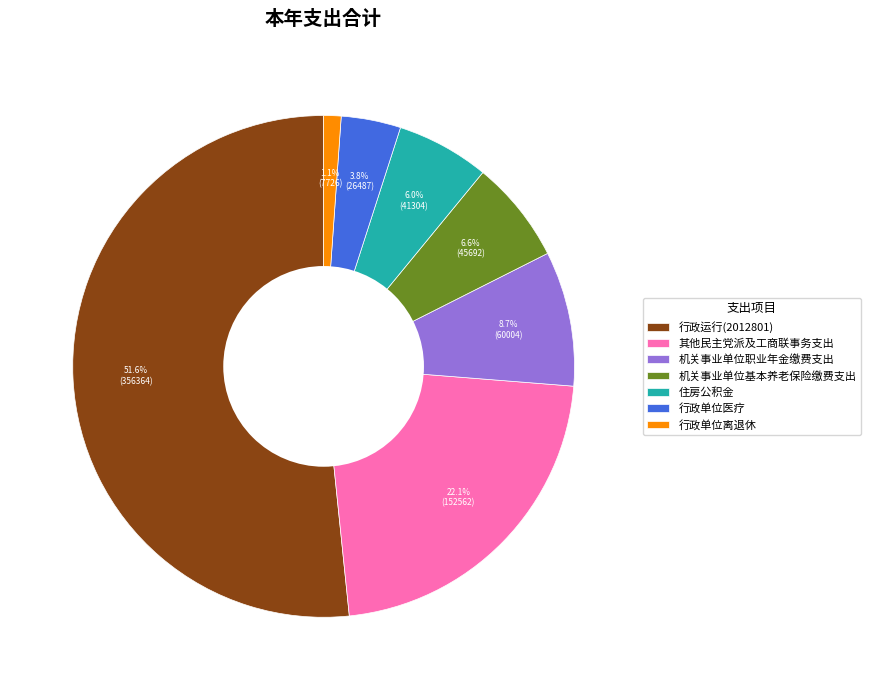

Rank the categories by value from lowest to highest.

行政单位离退休, 行政单位医疗, 住房公积金, 机关事业单位基本养老保险缴费支出, 机关事业单位职业年金缴费支出, 其他民主党派及工商联事务支出, 行政运行(2012801)